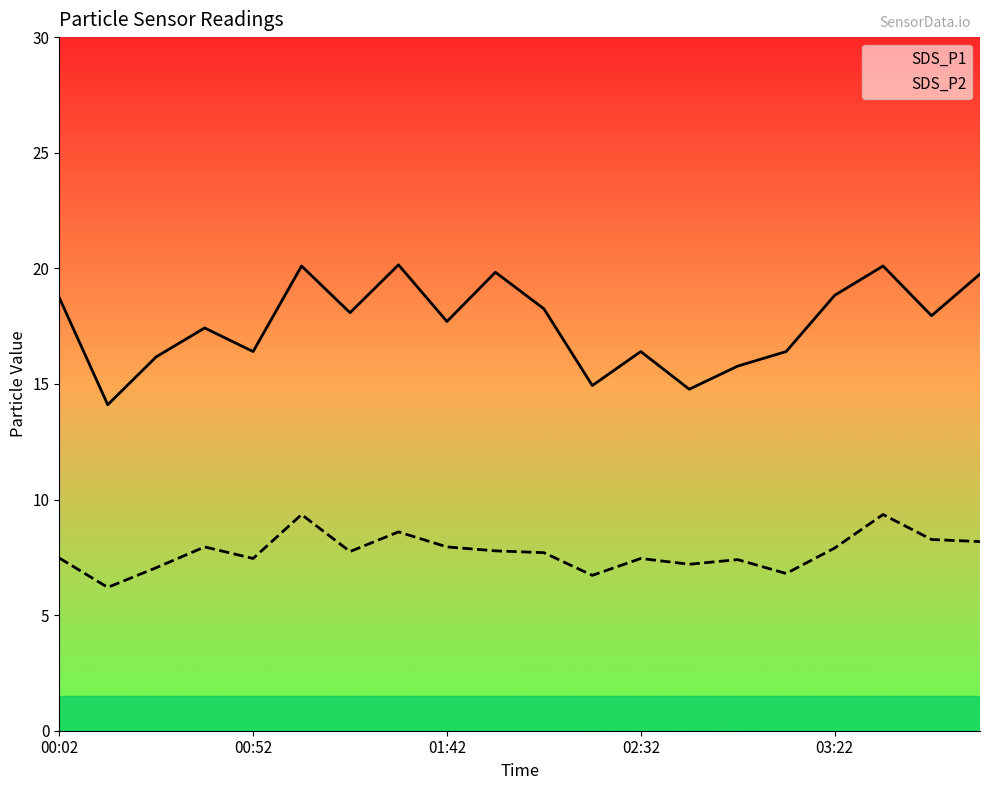

What are all the series names shown in the legend?

SDS_P1, SDS_P2